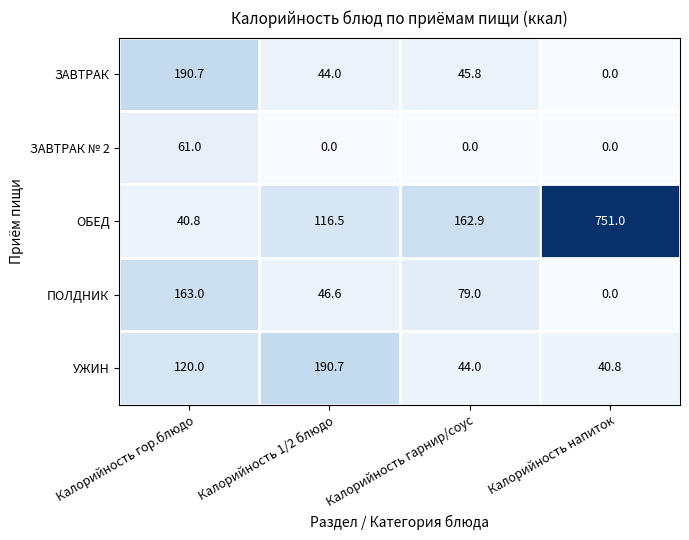

How many series are shown in this chart?

5